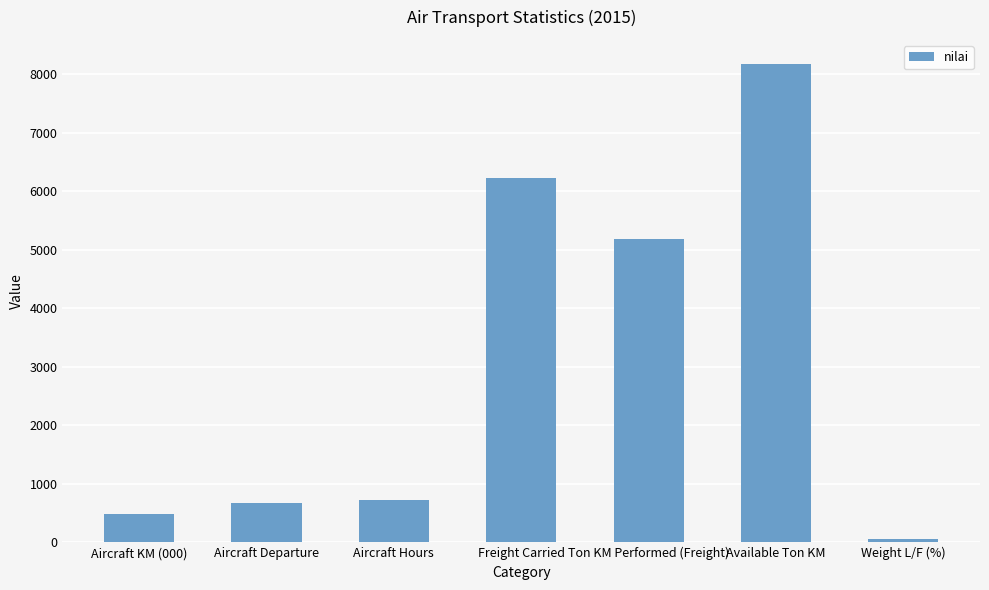

What is the smallest value displayed?

63